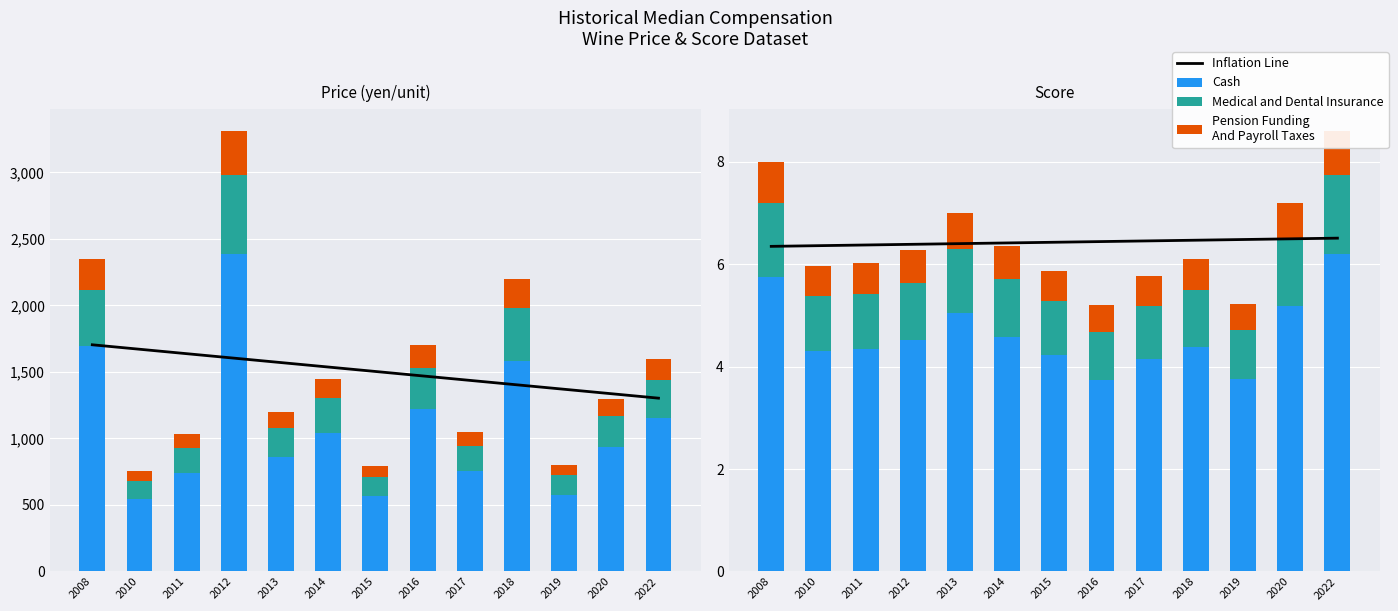

At which label does Cash first exceed 4?

2008